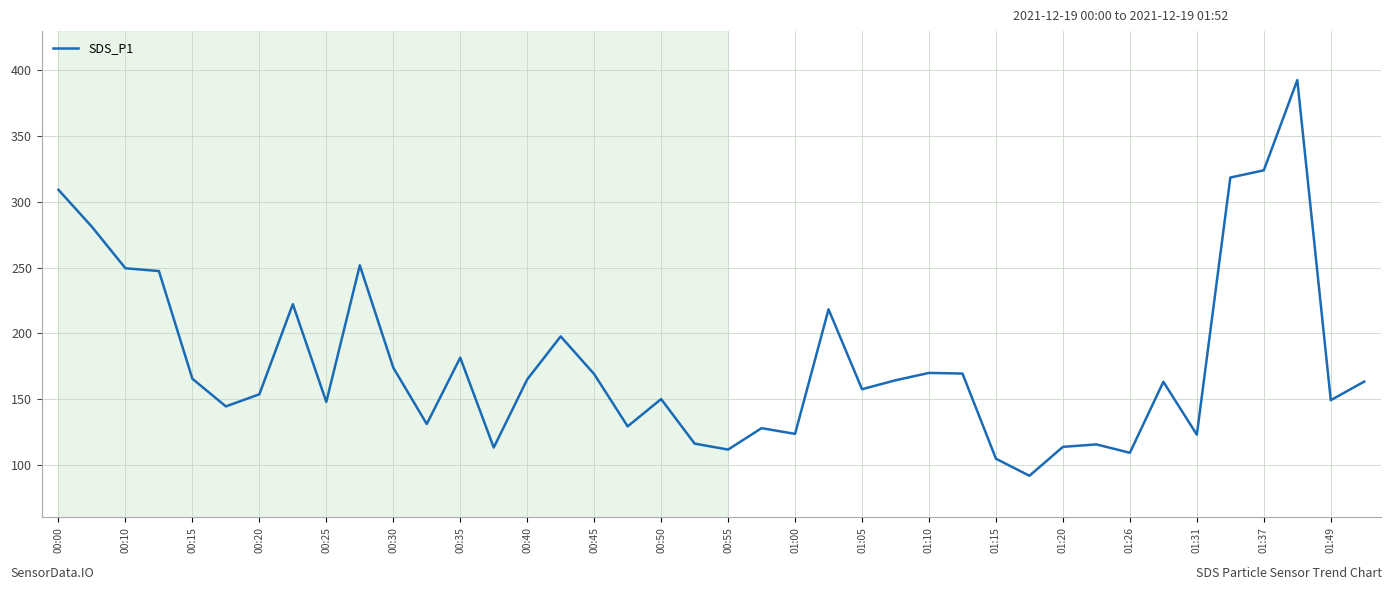

What is the difference between the second highest and minimum values?

232.5